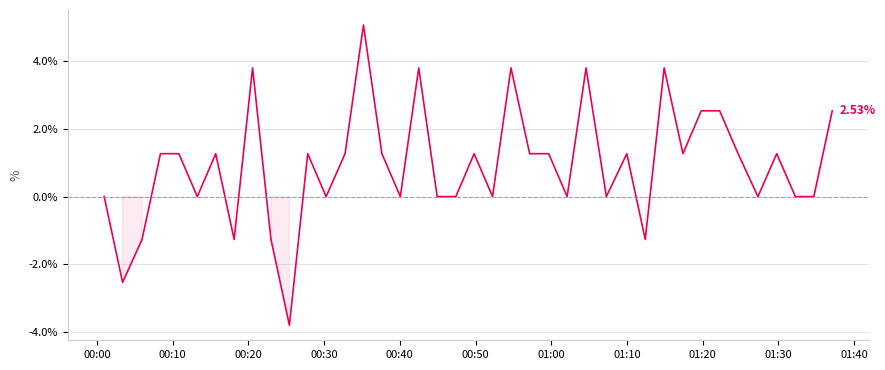

What is the difference between the maximum and minimum values?

8.9